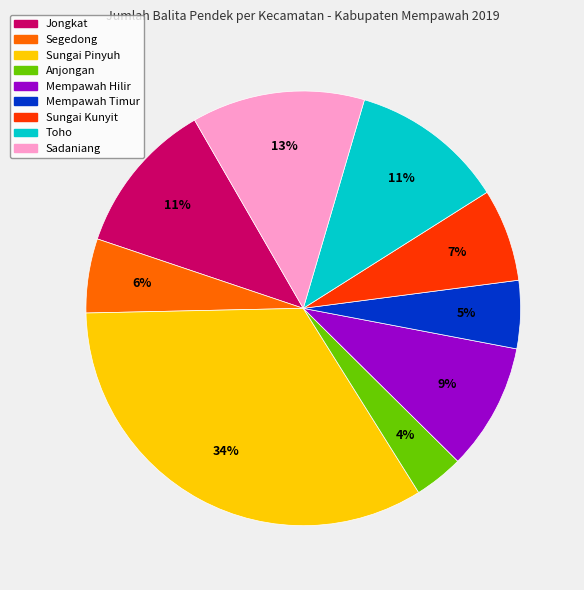

Which category has the smallest portion of the pie?

Anjongan